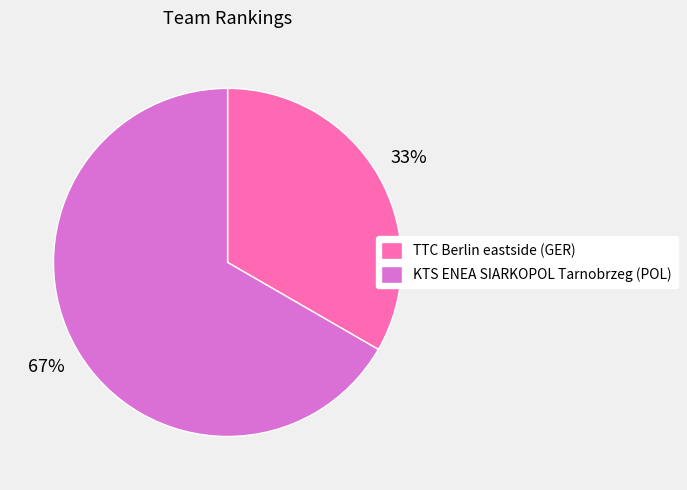

Combined, do TTC Berlin eastside (GER) and KTS ENEA SIARKOPOL Tarnobrzeg (POL) account for over 50%?

Yes